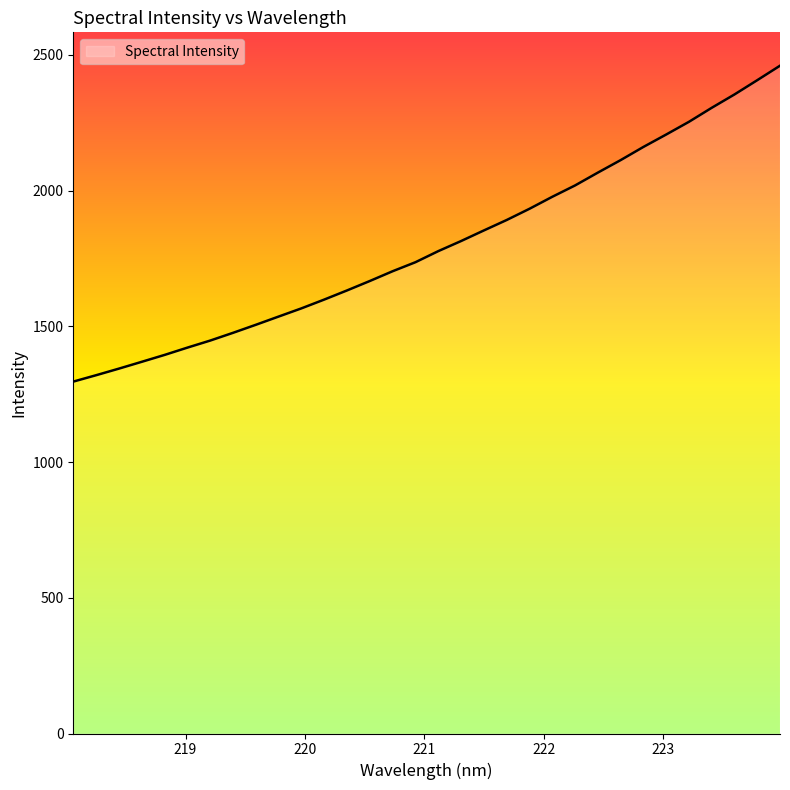

What is the difference between the maximum and minimum values?

1163.5